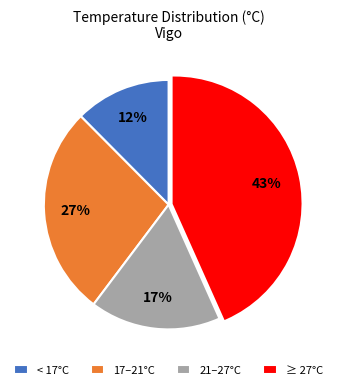

Does any single category account for the majority?

No